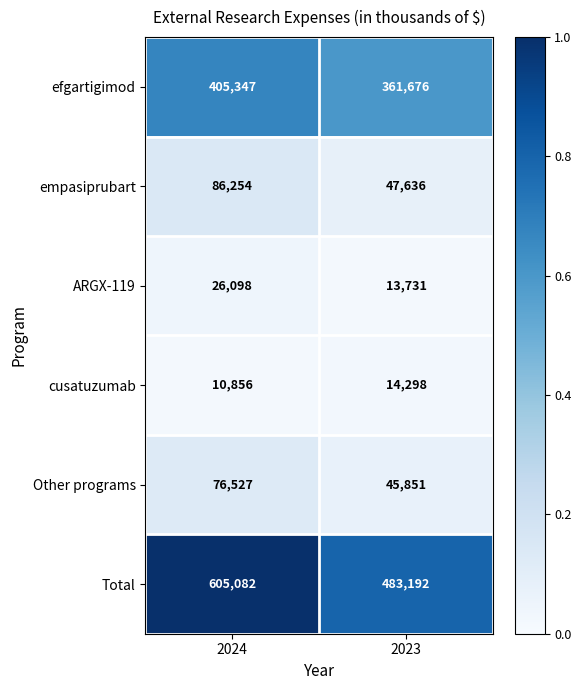

At which category does the chart reach its minimum across all series?

2024